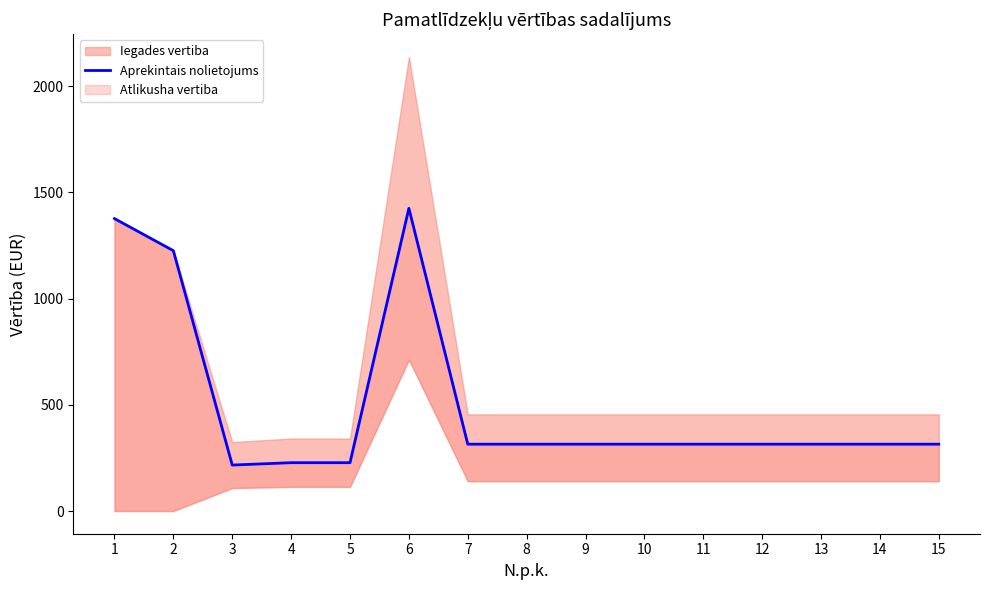

What is the difference between the maximum and minimum values?

1208.9